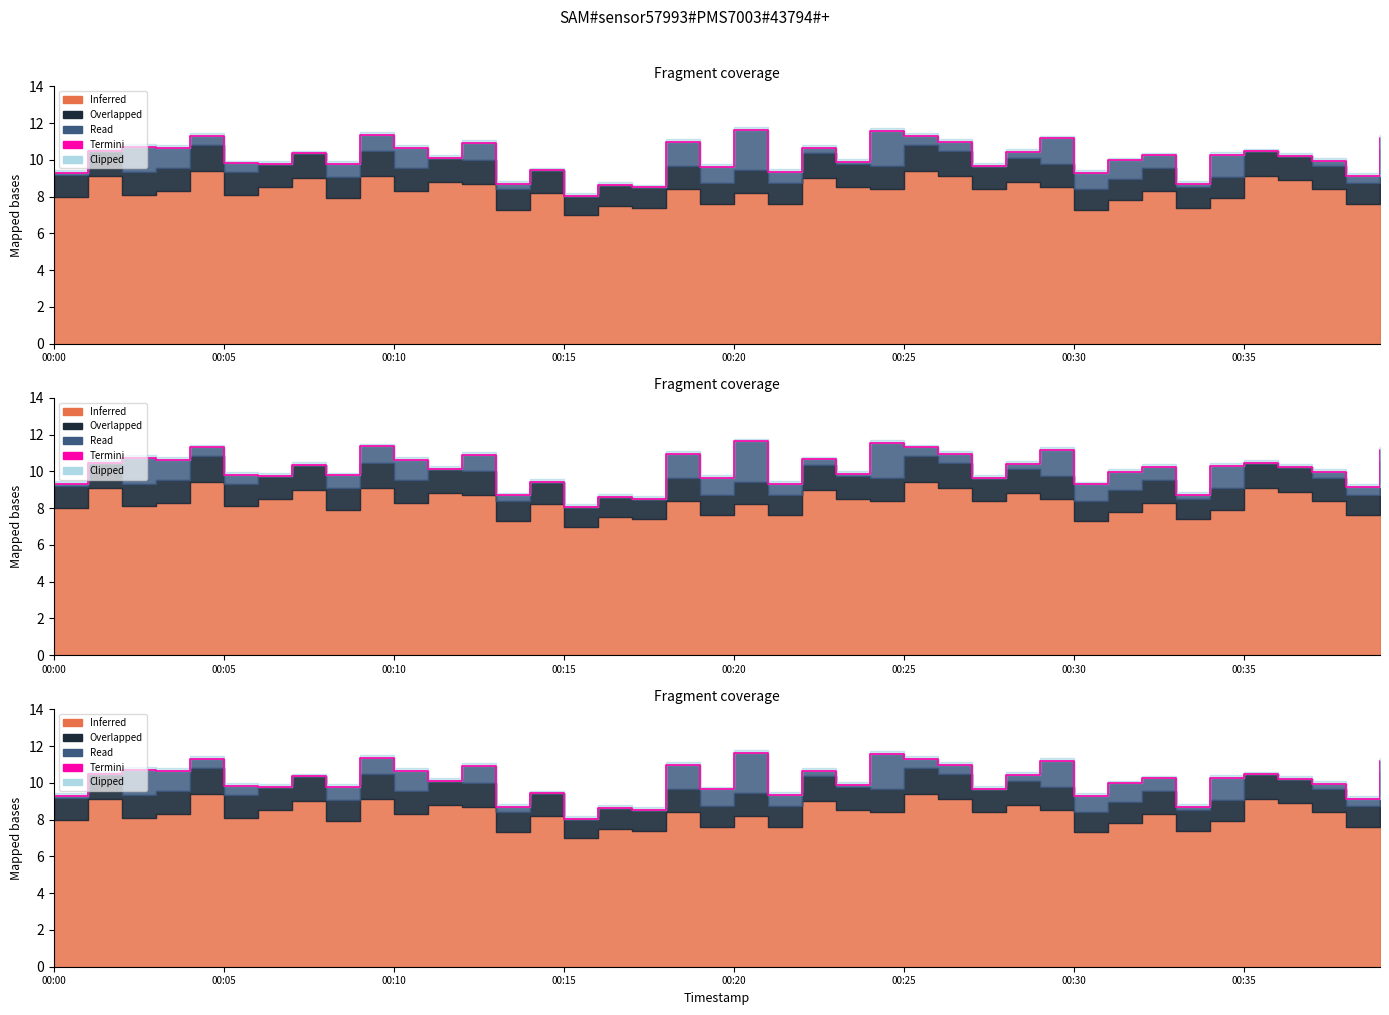

True or false: the data has more than 2 interior local peaks.

True